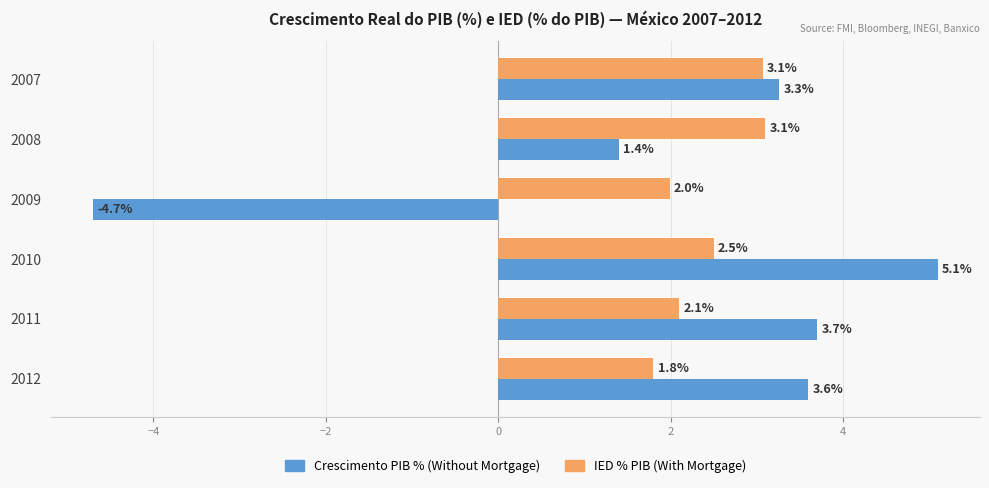

What is the spread (max minus min) of values at 2009?

6.7